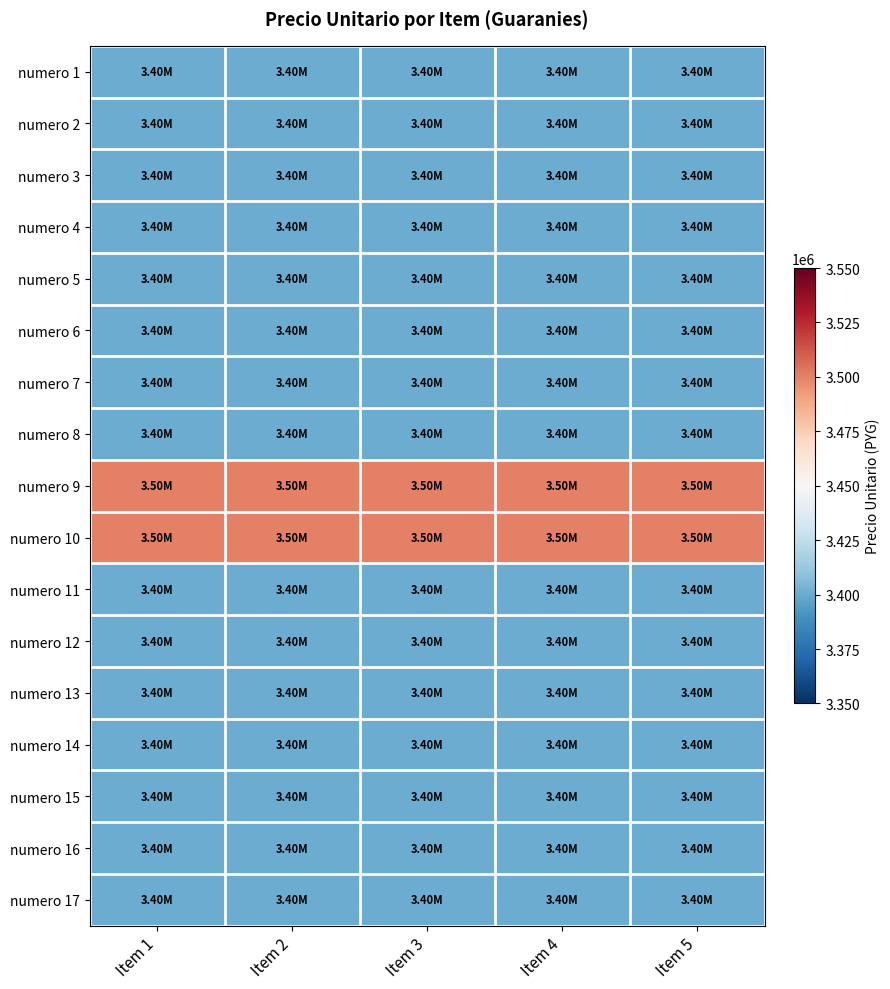

At how many categories does at least one series exceed 3465727?

5